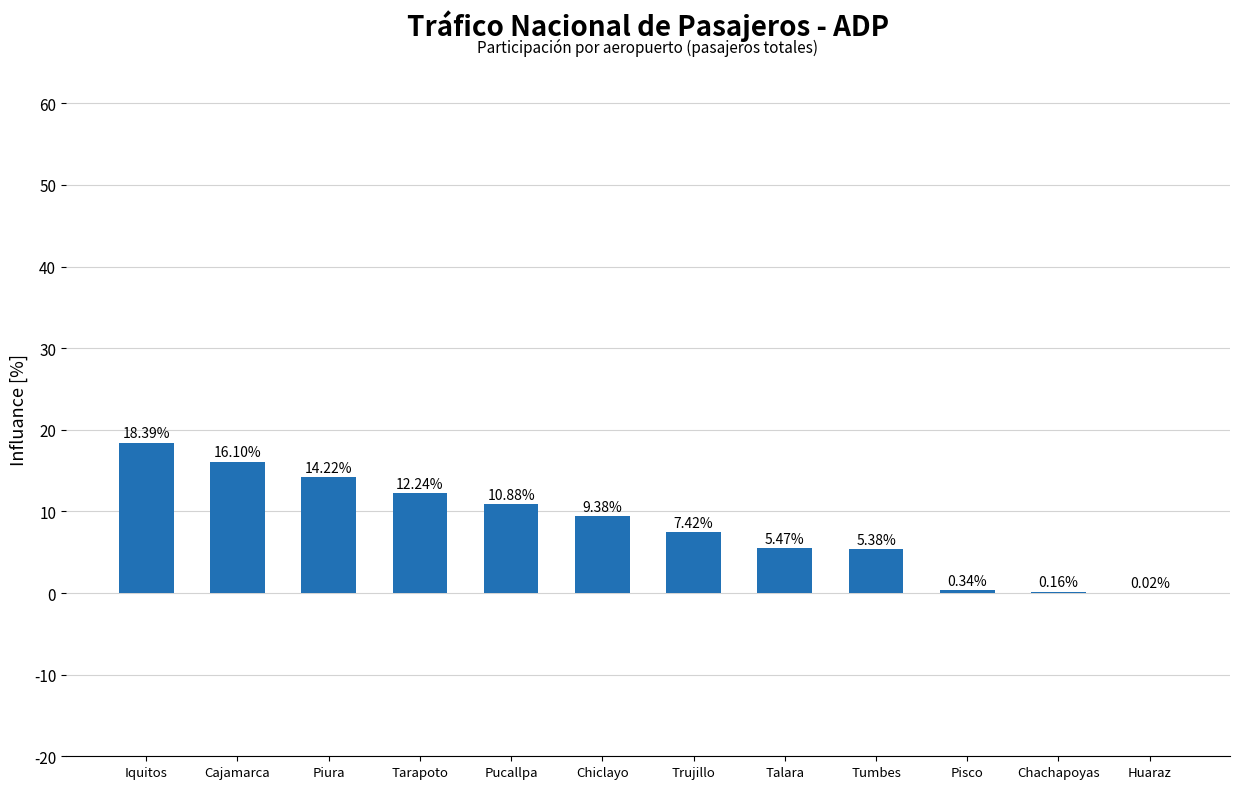

Which has a higher value, Talara or Cajamarca?

Cajamarca